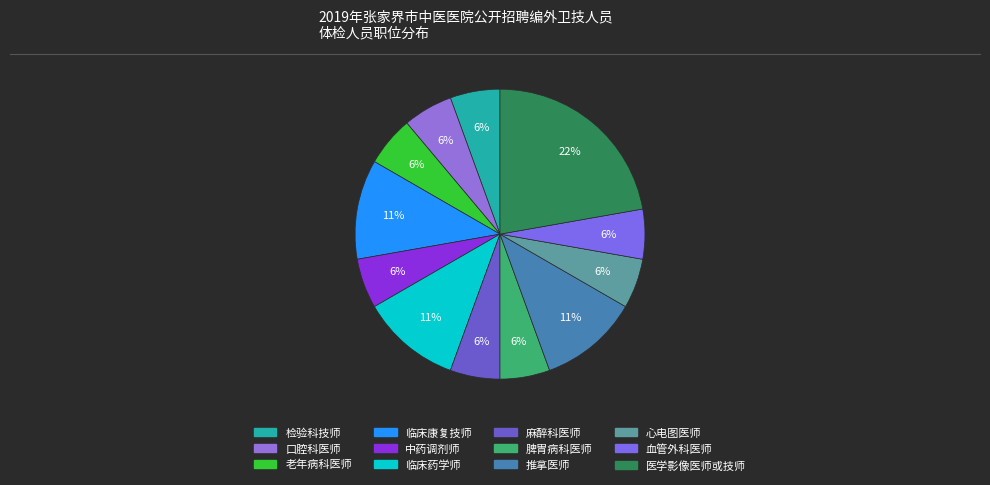

Count the number of slices in the pie.

12